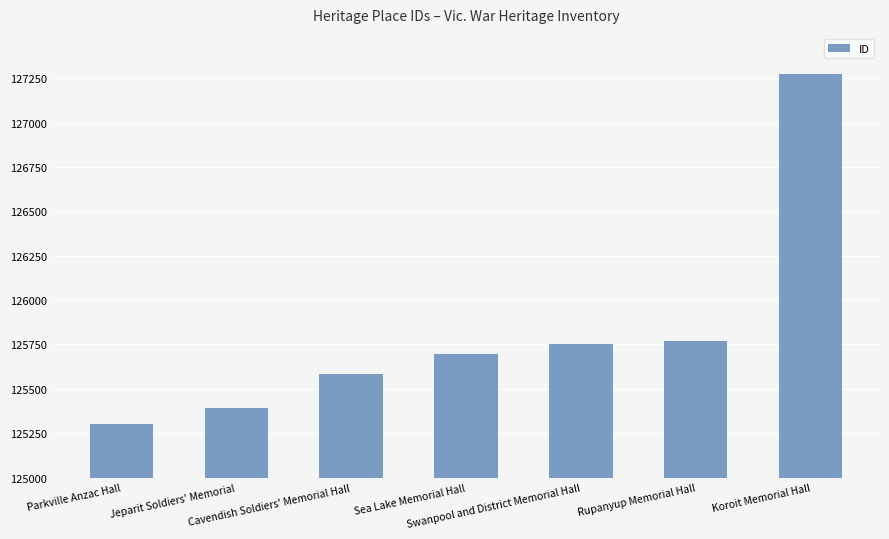

What is the value of the 3rd bar from the left?

125584